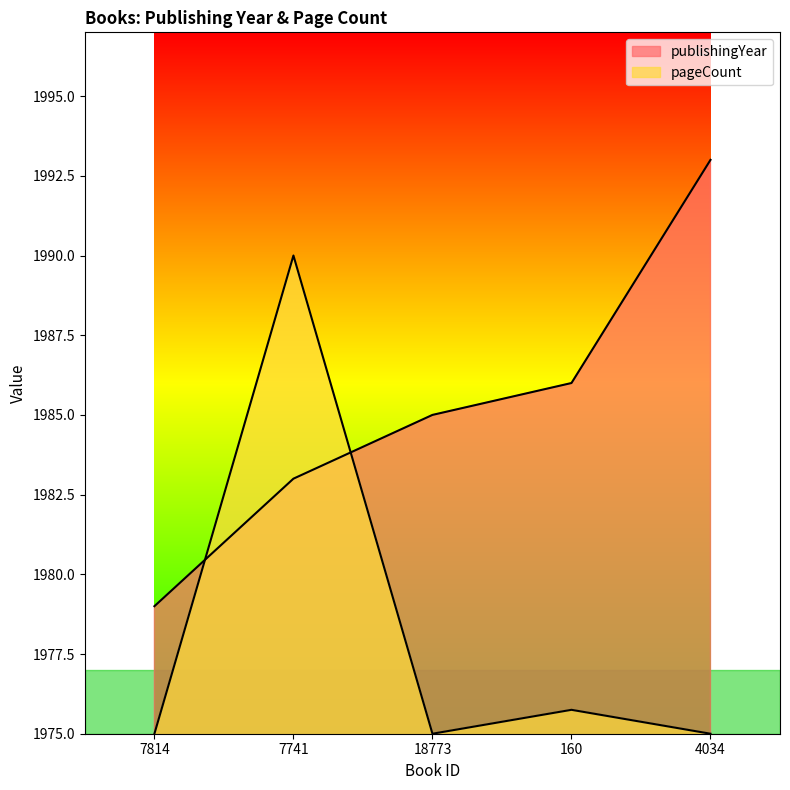

The publishingYear series shows 1983.0 at 7741. True or false?

True